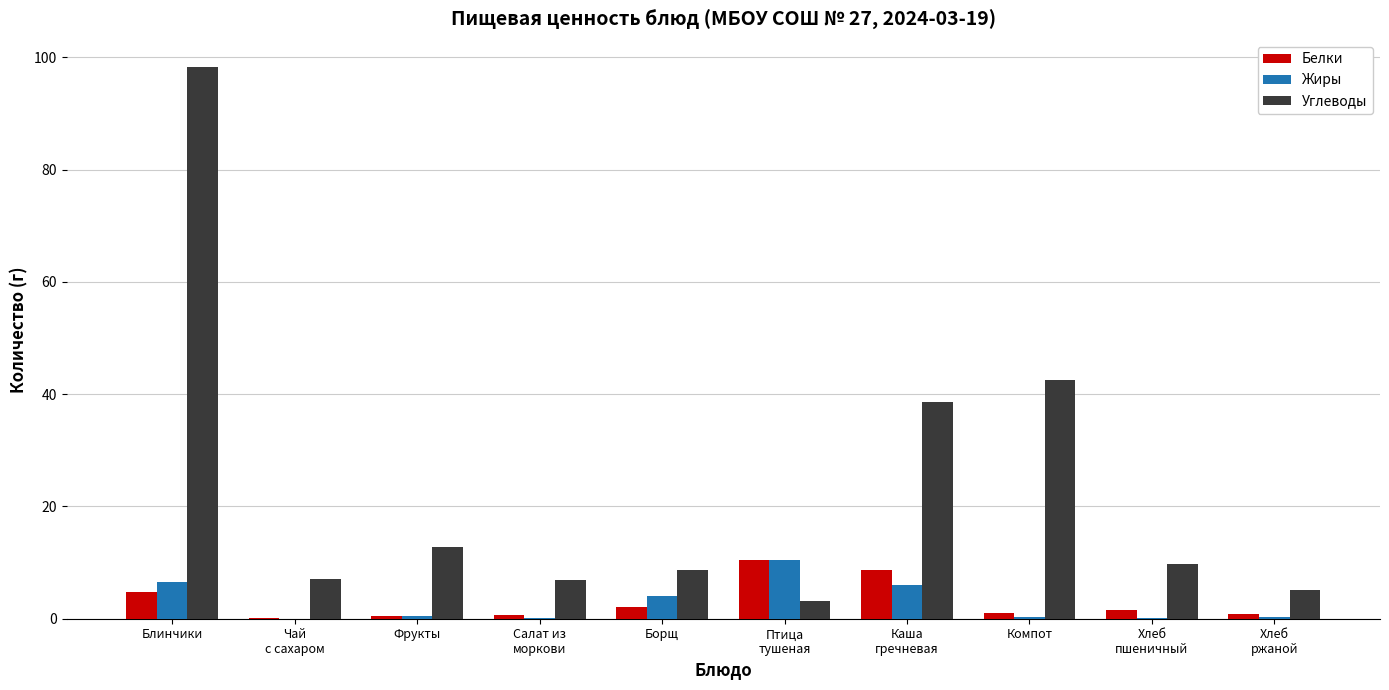

Does the chart contain stacked bars?

No